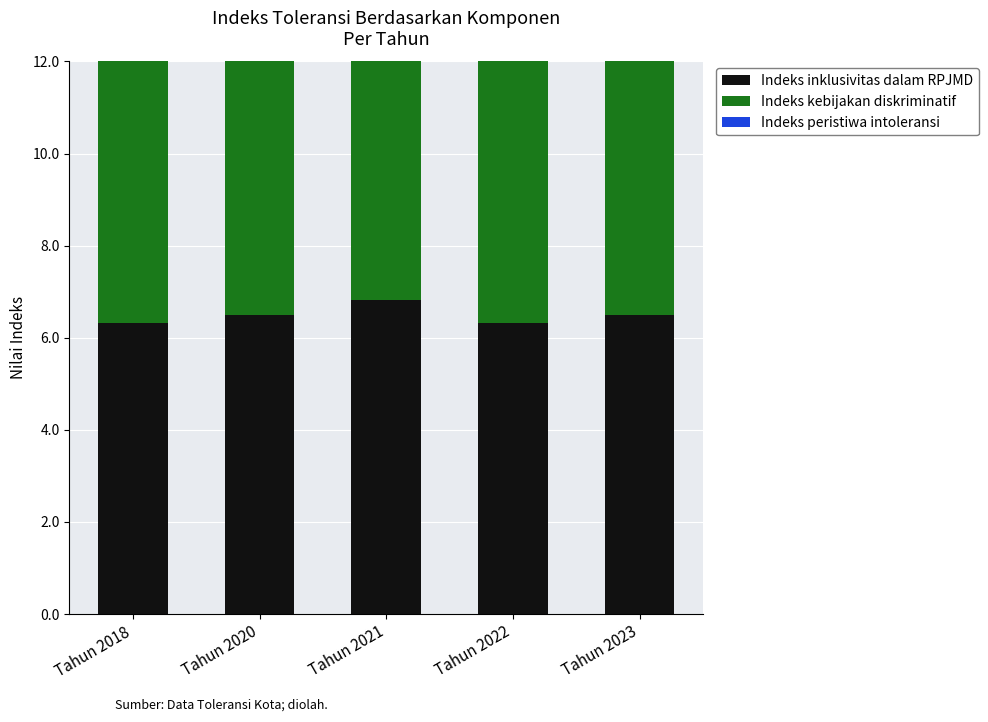

Are the bars horizontal?

No